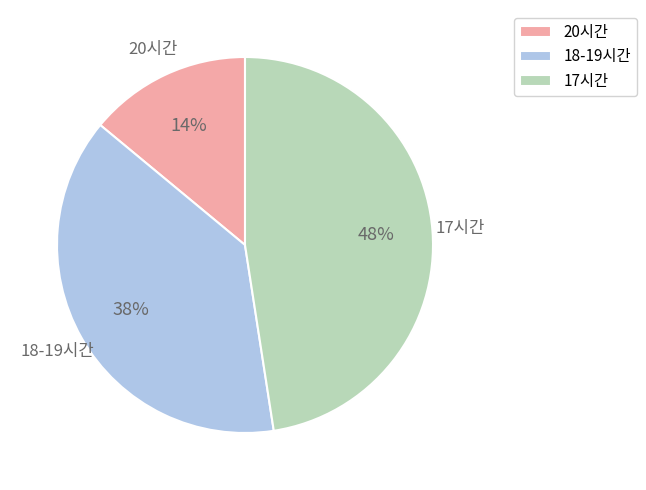

Count the number of slices in the pie.

3